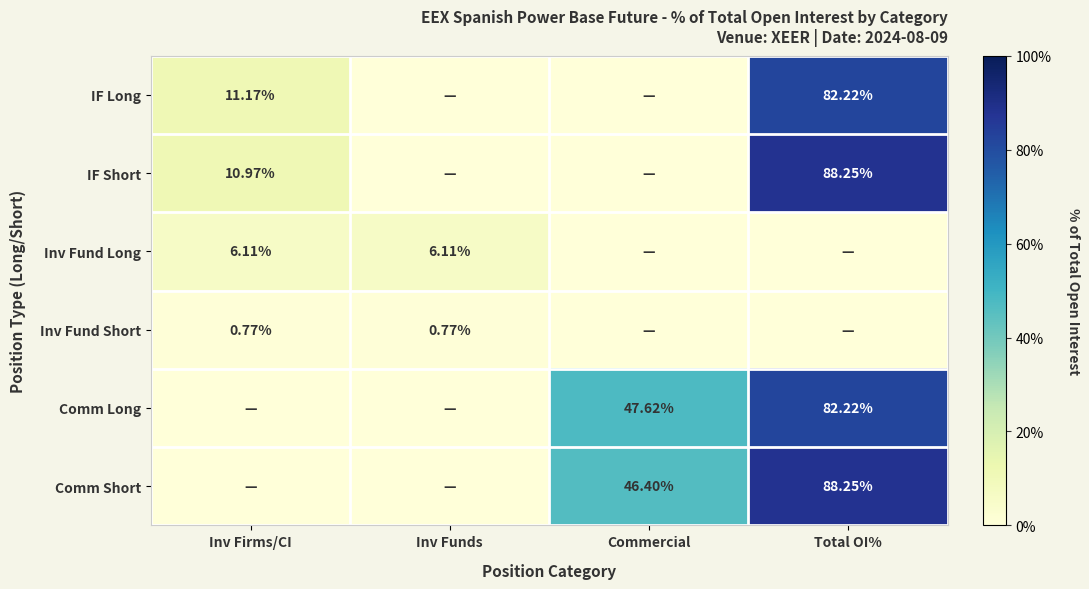

What value does the Comm Short series have at Commercial?

46.4